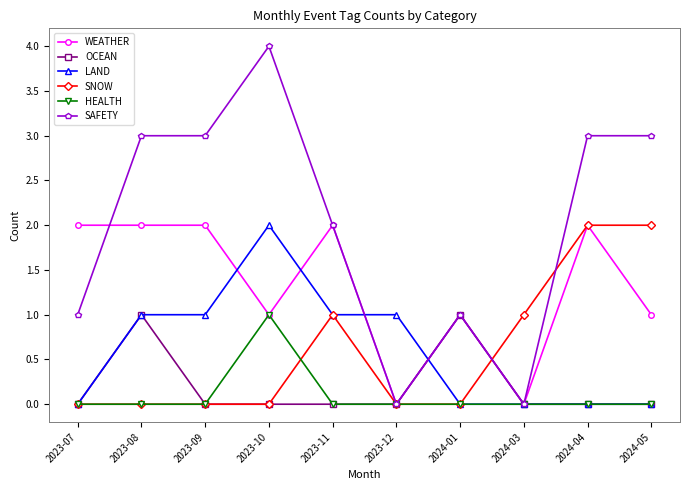

What position from the left is 2023-08?

2